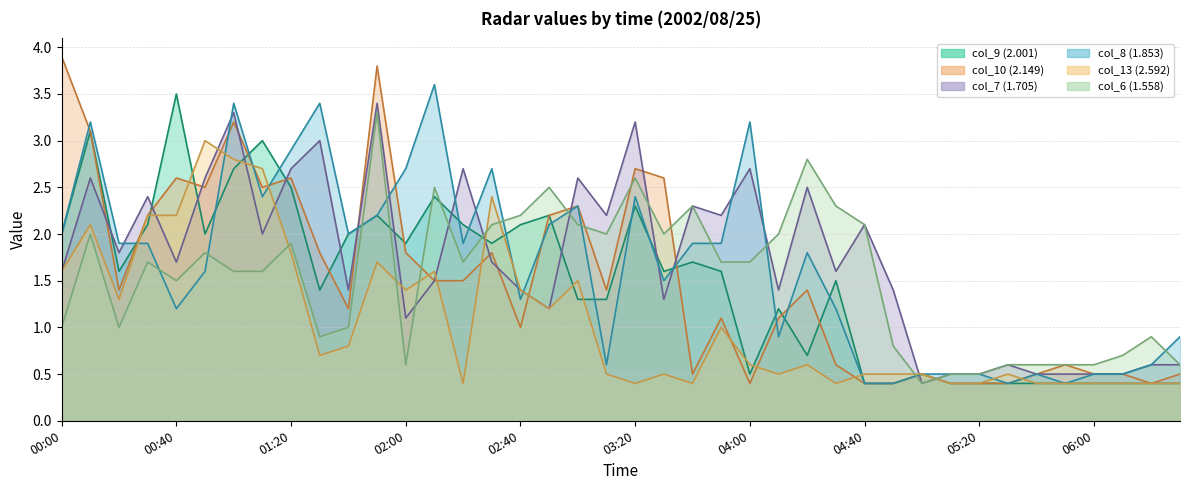

Reading left to right, what are all the values shown in this chart?

col_9 (2.001): 00:00=2.0	00:10=3.1	00:20=1.6	00:30=2.1	00:40=3.5	00:50=2.0	01:00=2.7	01:10=3.0	01:20=2.5	01:30=1.4	01:40=2.0	01:50=2.2	02:00=1.9	02:10=2.4	02:20=2.1	02:30=1.9	02:40=2.1	02:50=2.2	03:00=1.3	03:10=1.3	03:20=2.3	03:30=1.6	03:40=1.7	03:50=1.6	04:00=0.5	04:10=1.2	04:20=0.7	04:30=1.5	04:40=0.4	04:50=0.4	05:00=0.5	05:10=0.4	05:20=0.4	05:30=0.4	05:40=0.4	05:50=0.4	06:00=0.4	06:10=0.4	06:20=0.4	06:30=0.4
col_10 (2.149): 00:00=3.9	00:10=3.1	00:20=1.4	00:30=2.2	00:40=2.6	00:50=2.5	01:00=3.2	01:10=2.5	01:20=2.6	01:30=1.8	01:40=1.2	01:50=3.8	02:00=1.8	02:10=1.5	02:20=1.5	02:30=1.8	02:40=1.0	02:50=2.2	03:00=2.3	03:10=1.4	03:20=2.7	03:30=2.6	03:40=0.5	03:50=1.1	04:00=0.4	04:10=1.1	04:20=1.4	04:30=0.6	04:40=0.4	04:50=0.4	05:00=0.5	05:10=0.4	05:20=0.4	05:30=0.4	05:40=0.5	05:50=0.6	06:00=0.5	06:10=0.5	06:20=0.4	06:30=0.5
col_7 (1.705): 00:00=1.6	00:10=2.6	00:20=1.8	00:30=2.4	00:40=1.7	00:50=2.6	01:00=3.3	01:10=2.0	01:20=2.7	01:30=3.0	01:40=1.4	01:50=3.4	02:00=1.1	02:10=1.5	02:20=2.7	02:30=1.7	02:40=1.4	02:50=1.2	03:00=2.6	03:10=2.2	03:20=3.2	03:30=1.3	03:40=2.3	03:50=2.2	04:00=2.7	04:10=1.4	04:20=2.5	04:30=1.6	04:40=2.1	04:50=1.4	05:00=0.4	05:10=0.5	05:20=0.5	05:30=0.6	05:40=0.5	05:50=0.5	06:00=0.5	06:10=0.5	06:20=0.6	06:30=0.6
col_8 (1.853): 00:00=2.0	00:10=3.2	00:20=1.9	00:30=1.9	00:40=1.2	00:50=1.6	01:00=3.4	01:10=2.4	01:20=2.9	01:30=3.4	01:40=2.0	01:50=2.2	02:00=2.7	02:10=3.6	02:20=1.9	02:30=2.7	02:40=1.3	02:50=2.1	03:00=2.3	03:10=0.6	03:20=2.4	03:30=1.5	03:40=1.9	03:50=1.9	04:00=3.2	04:10=0.9	04:20=1.8	04:30=1.2	04:40=0.4	04:50=0.4	05:00=0.5	05:10=0.5	05:20=0.5	05:30=0.4	05:40=0.5	05:50=0.4	06:00=0.5	06:10=0.5	06:20=0.6	06:30=0.9
col_13 (2.592): 00:00=1.6	00:10=2.1	00:20=1.3	00:30=2.2	00:40=2.2	00:50=3.0	01:00=2.8	01:10=2.7	01:20=1.8	01:30=0.7	01:40=0.8	01:50=1.7	02:00=1.4	02:10=1.6	02:20=0.4	02:30=2.4	02:40=1.4	02:50=1.2	03:00=1.5	03:10=0.5	03:20=0.4	03:30=0.5	03:40=0.4	03:50=1.0	04:00=0.6	04:10=0.5	04:20=0.6	04:30=0.4	04:40=0.5	04:50=0.5	05:00=0.5	05:10=0.4	05:20=0.4	05:30=0.5	05:40=0.4	05:50=0.4	06:00=0.4	06:10=0.4	06:20=0.4	06:30=0.4
col_6 (1.558): 00:00=1.0	00:10=2.0	00:20=1.0	00:30=1.7	00:40=1.5	00:50=1.8	01:00=1.6	01:10=1.6	01:20=1.9	01:30=0.9	01:40=1.0	01:50=3.3	02:00=0.6	02:10=2.5	02:20=1.7	02:30=2.1	02:40=2.2	02:50=2.5	03:00=2.1	03:10=2.0	03:20=2.6	03:30=2.0	03:40=2.3	03:50=1.7	04:00=1.7	04:10=2.0	04:20=2.8	04:30=2.3	04:40=2.1	04:50=0.8	05:00=0.4	05:10=0.5	05:20=0.5	05:30=0.6	05:40=0.6	05:50=0.6	06:00=0.6	06:10=0.7	06:20=0.9	06:30=0.6